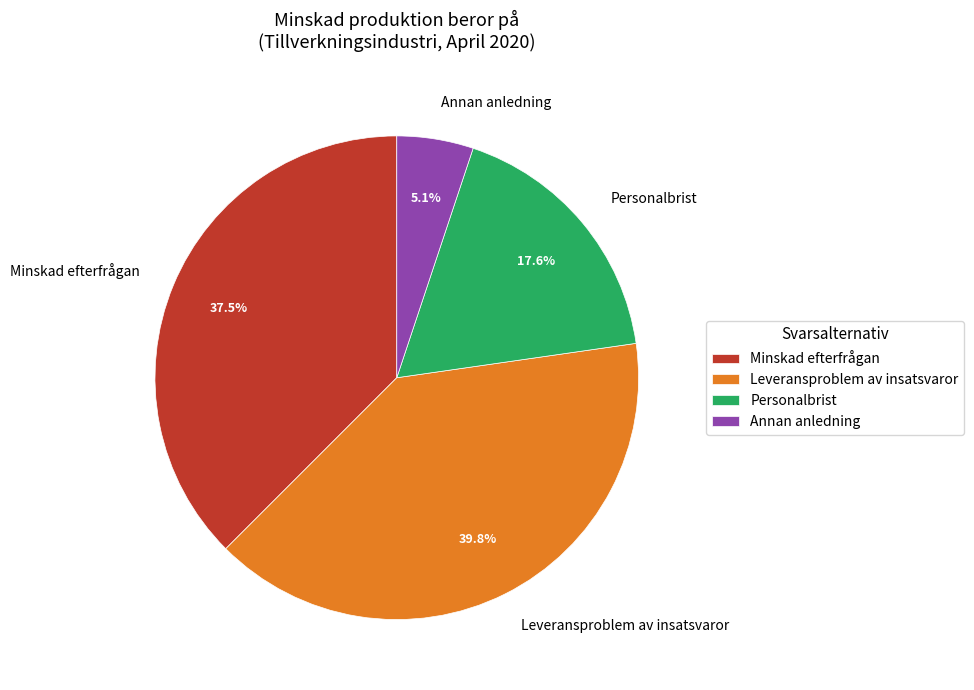

Between Leveransproblem av insatsvaror and Annan anledning, which is larger?

Leveransproblem av insatsvaror